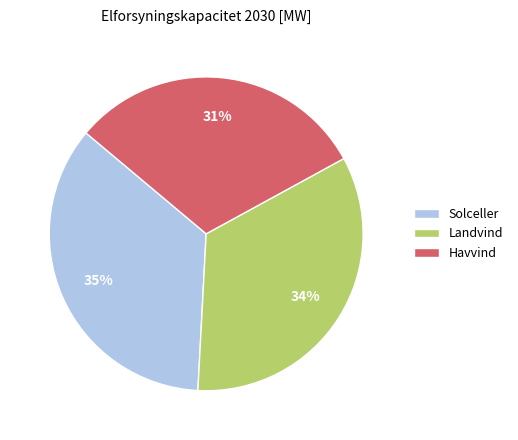

To the nearest percent, what is the difference between the largest and smallest slice percentages?

4%